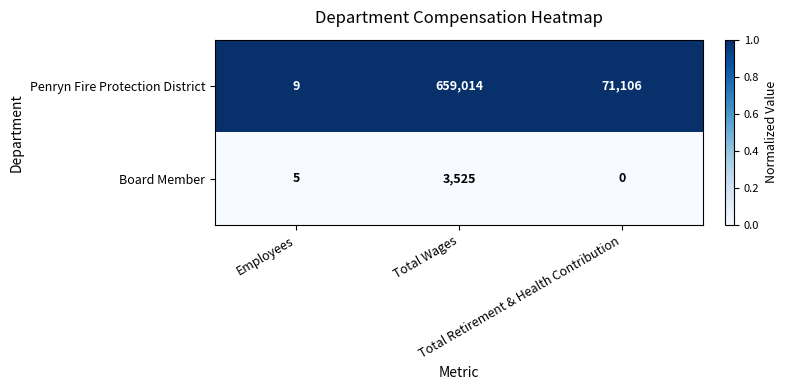

Which series has the largest total across all categories?

Penryn Fire Protection District